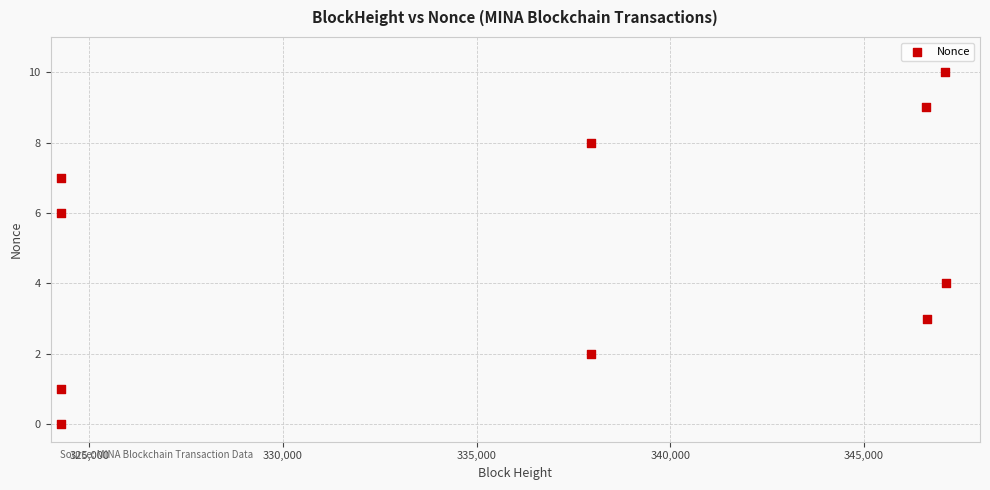

What is the average X value?

336043